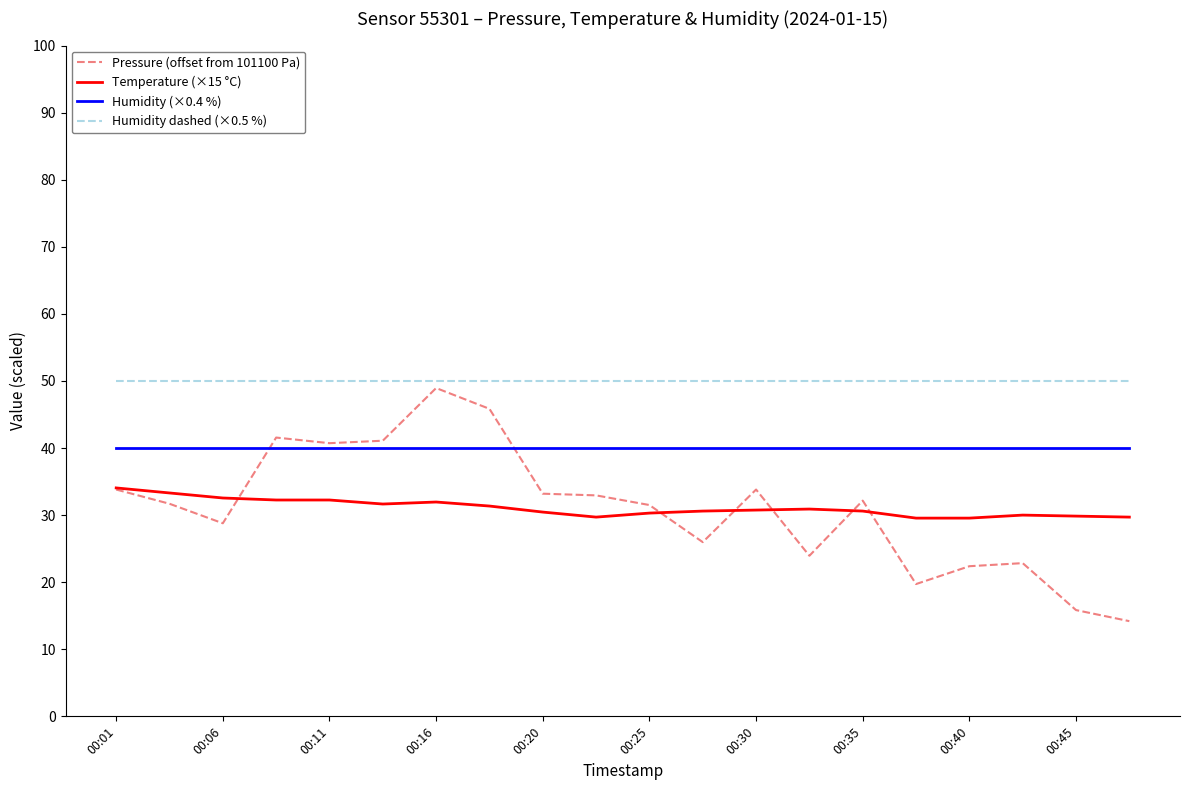

At how many categories does at least one series exceed 21?

20